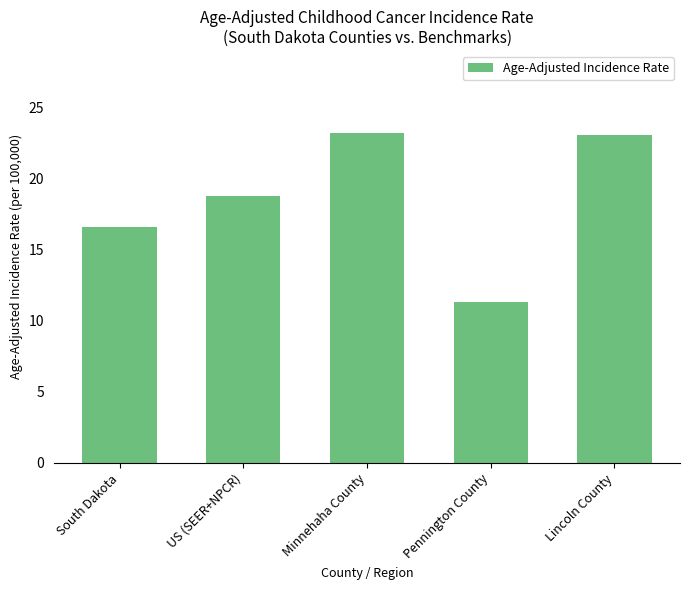

What is the maximum value shown in the chart?

23.2